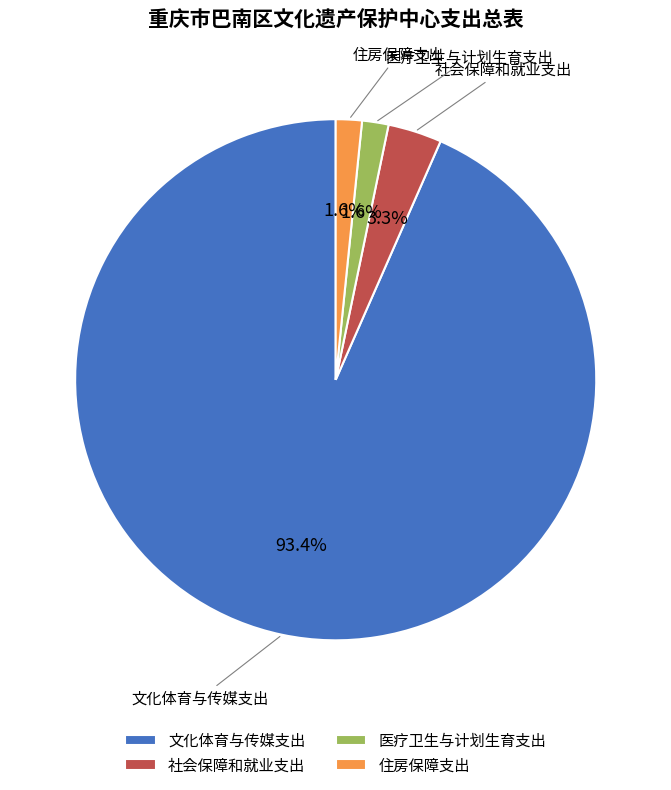

Is 文化体育与传媒支出 the majority of the pie?

Yes